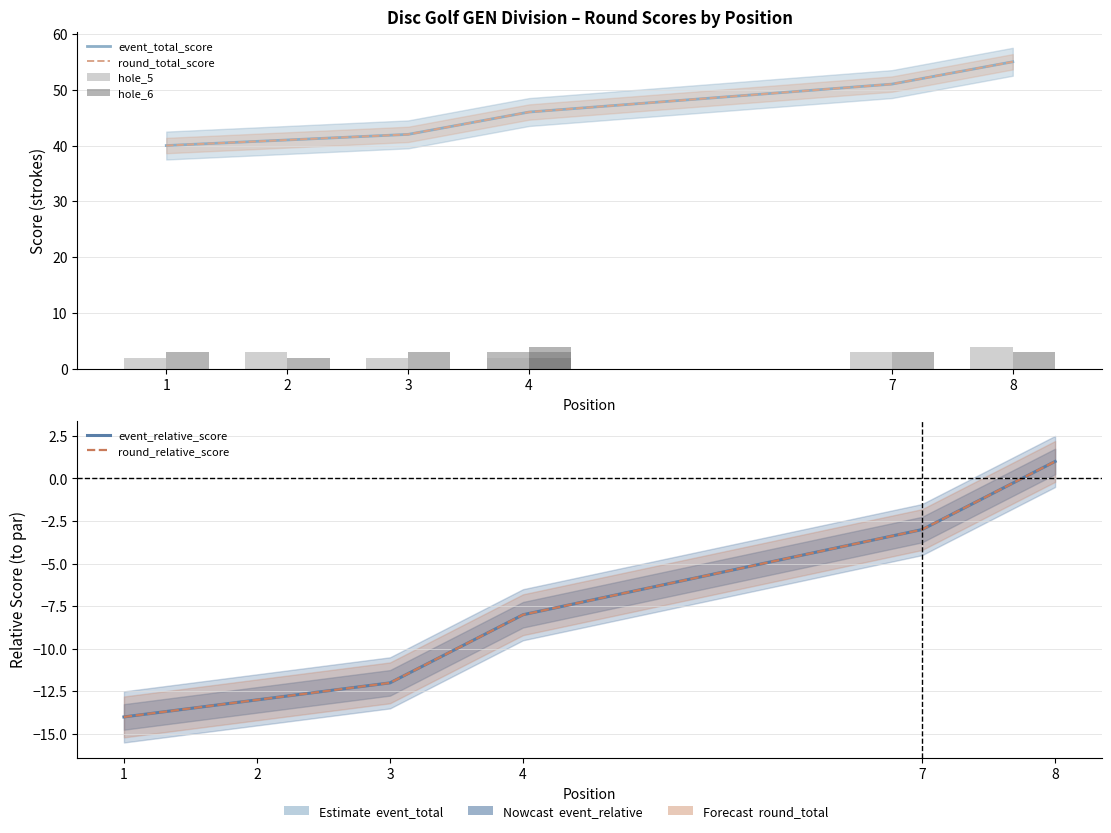

How many positive values does the round_relative_score series have?

1